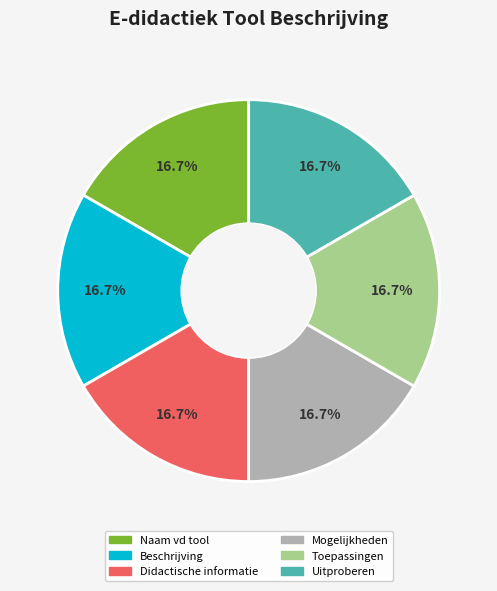

The Didactische informatie slice represents 9% of the pie. True or false?

False